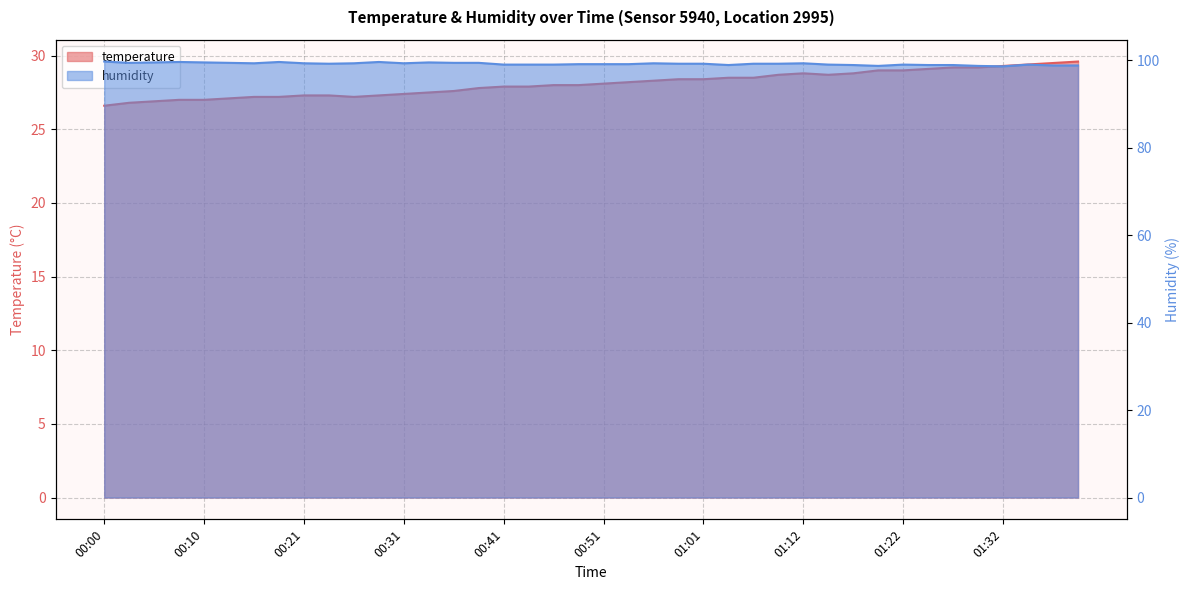

True or false: temperature has more than 2 points higher than both neighbors.

False